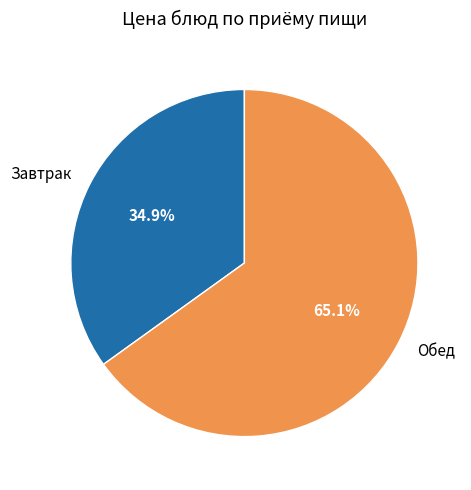

What is the total percentage of Обед and Завтрак?

100.0%